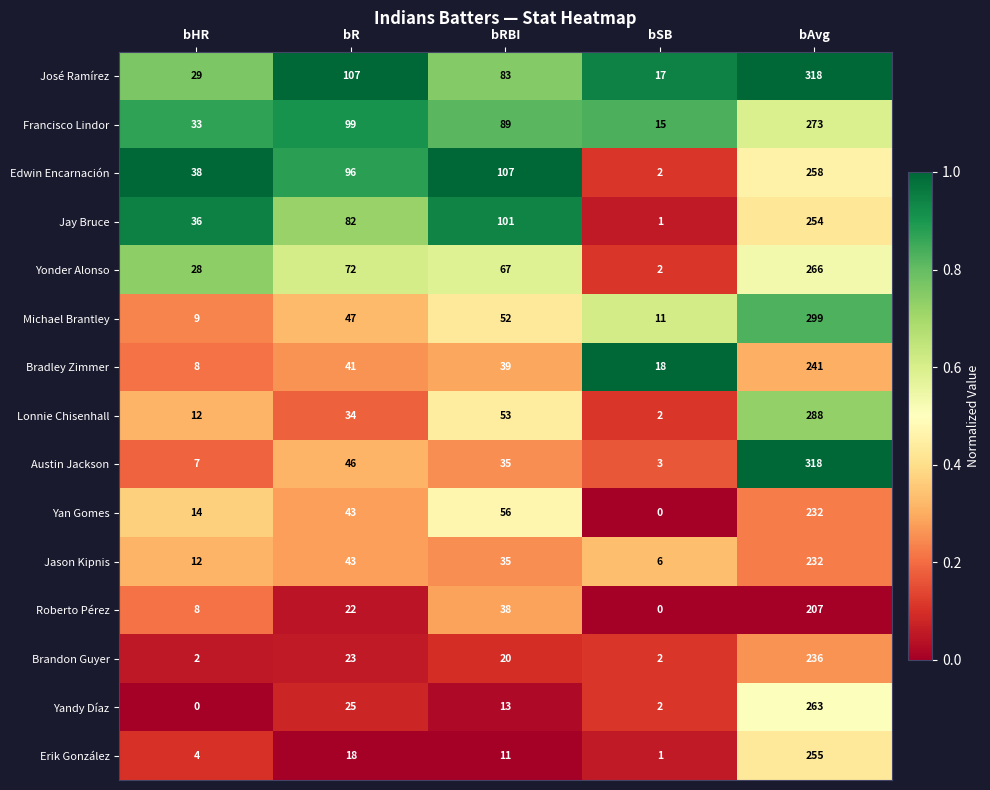

How many data points does each series have?

5